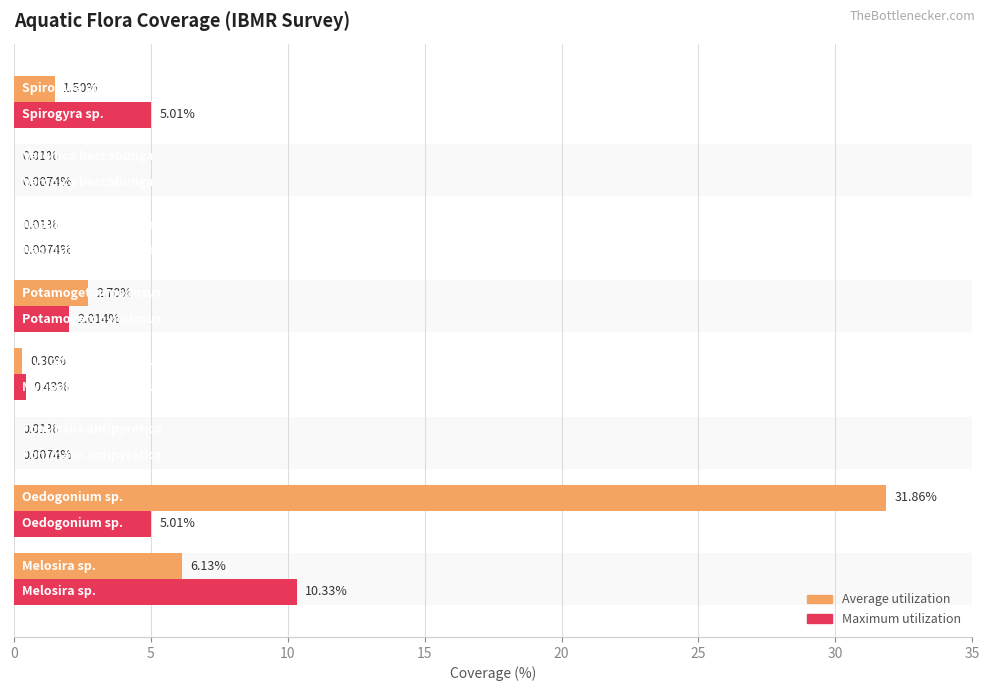

How many distinct data groups are displayed?

2